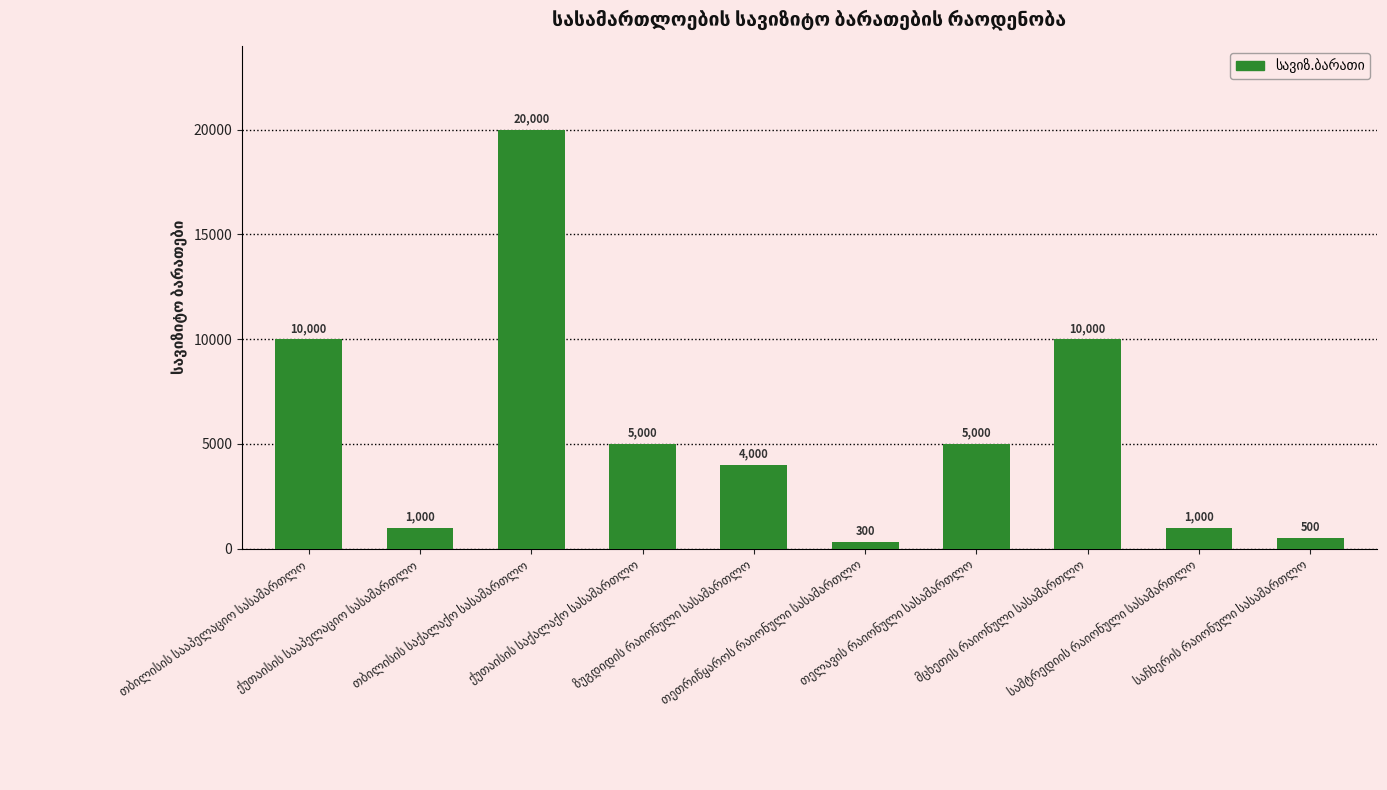

How many categories are shown in the chart?

10